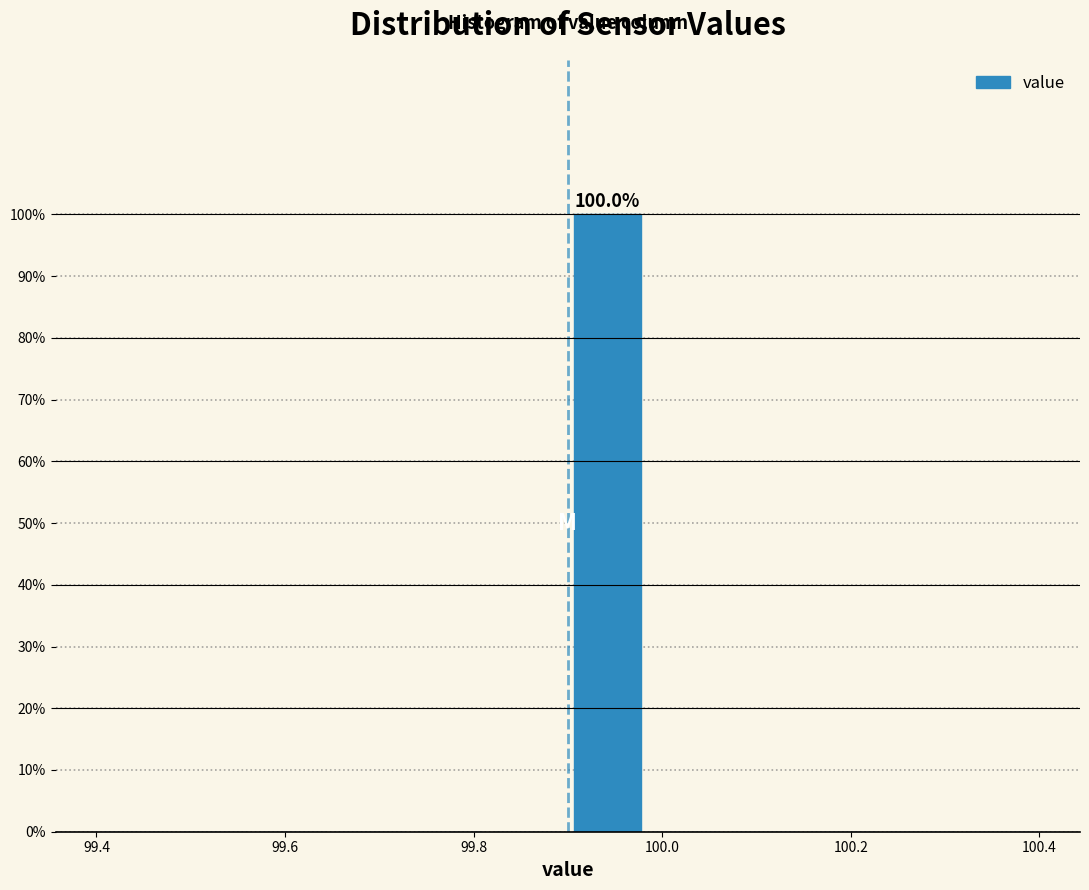

Over which range of the x-axis is the bar tallest?

99.90 to 99.98